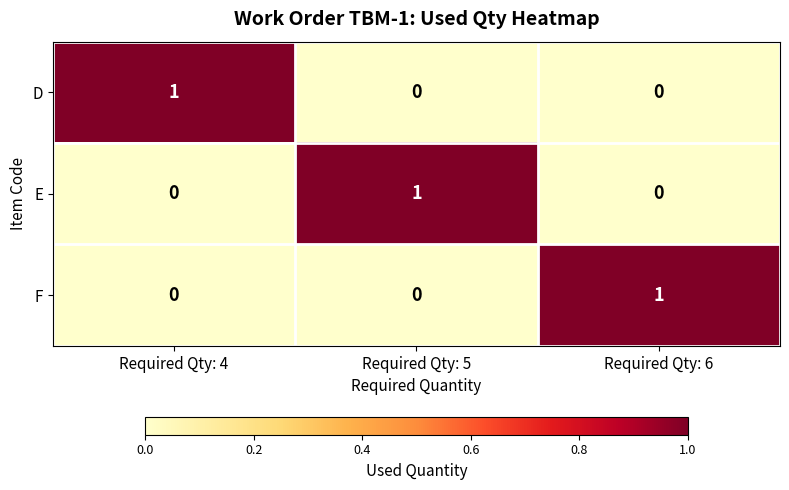

Which category has the highest value in the E series?

Required Qty: 5